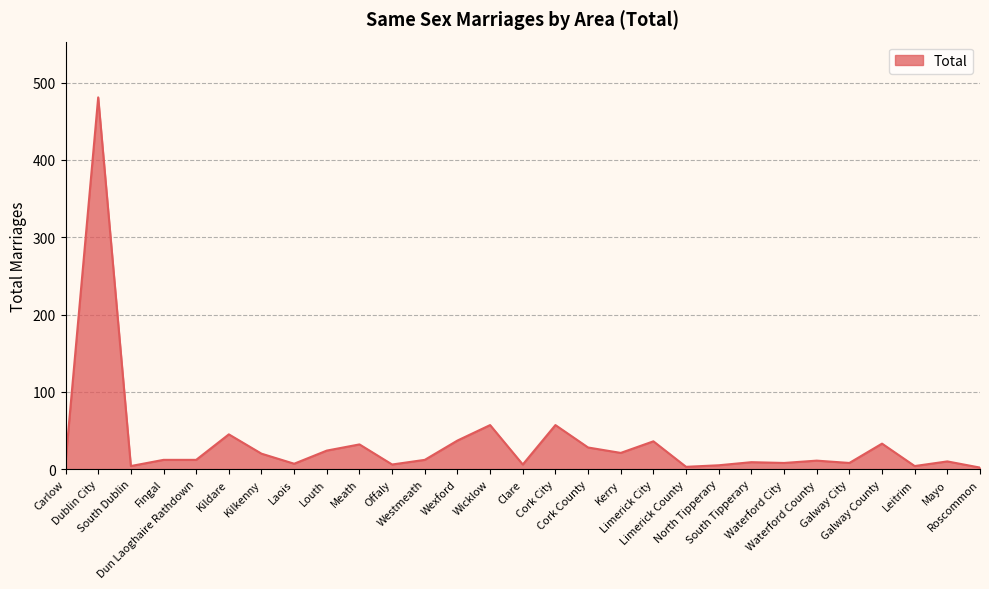

What is the difference between the maximum and minimum values?

479